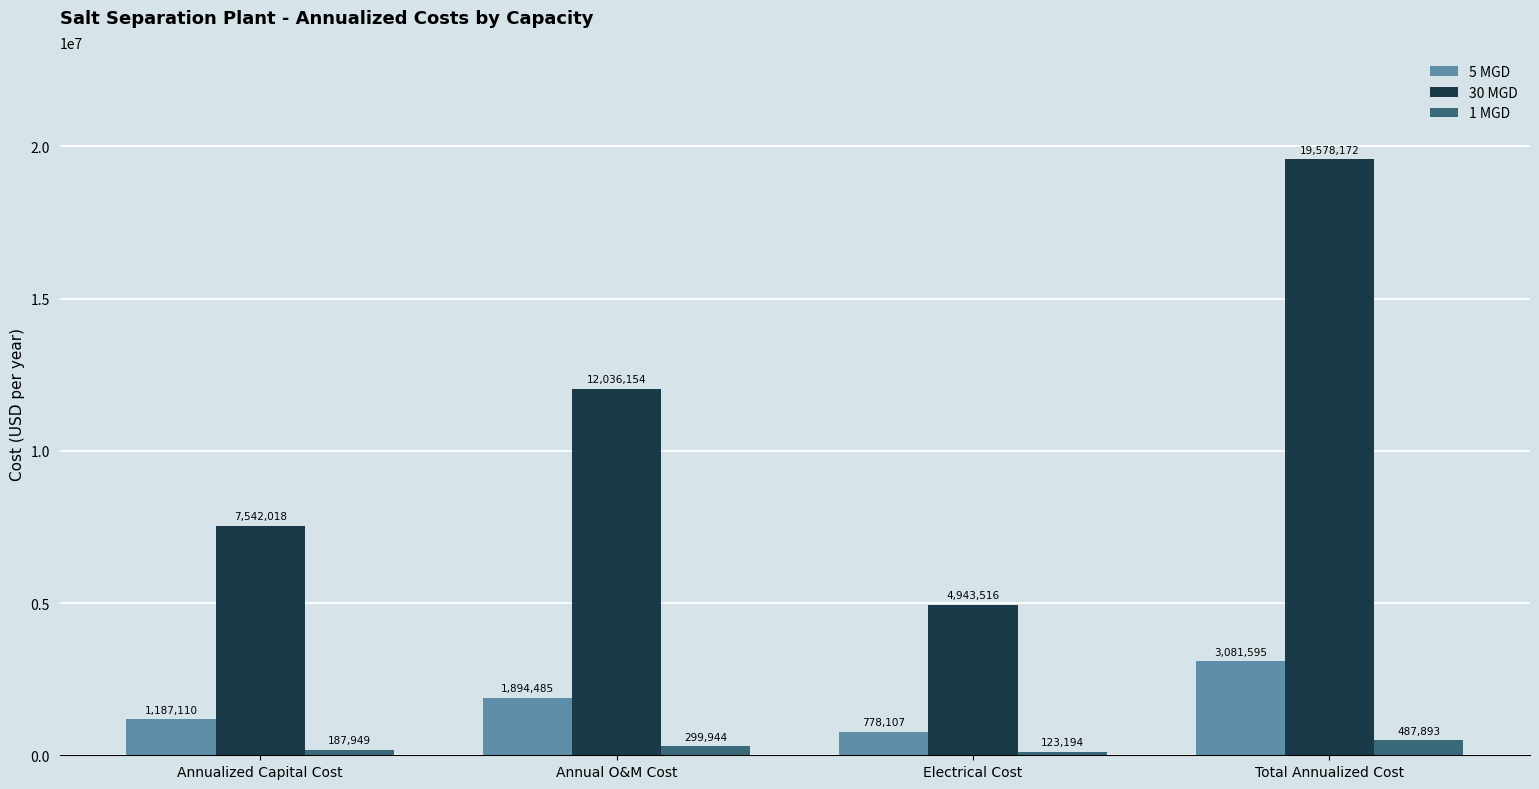

At how many categories does at least one series exceed 9637539?

2